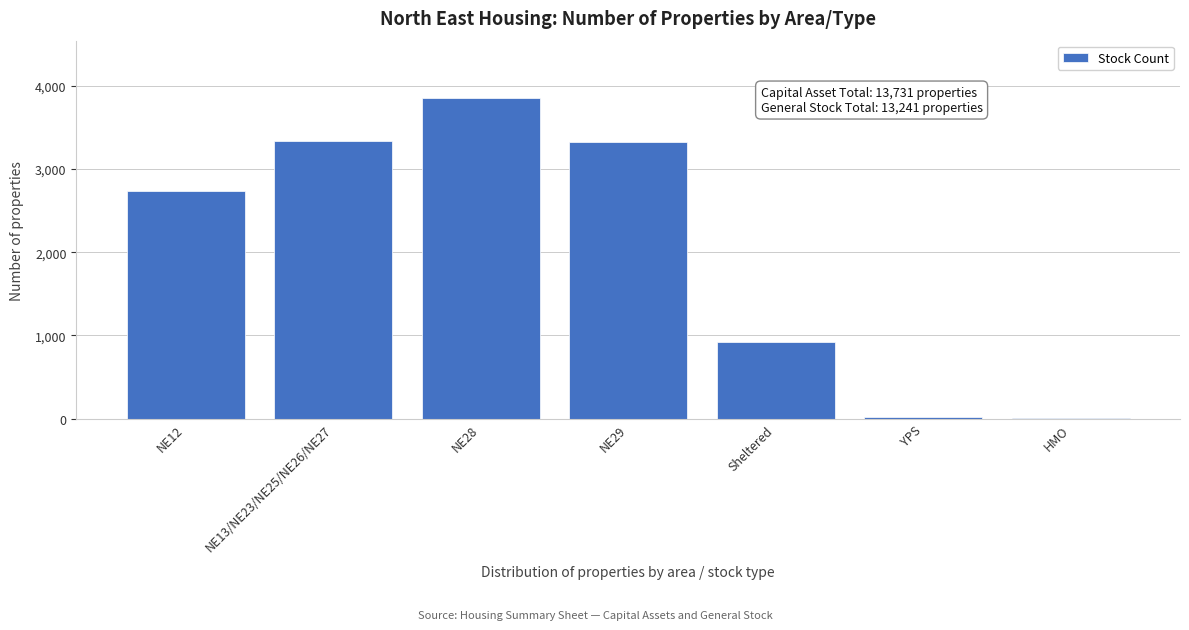

What is the sum of all values?

14190